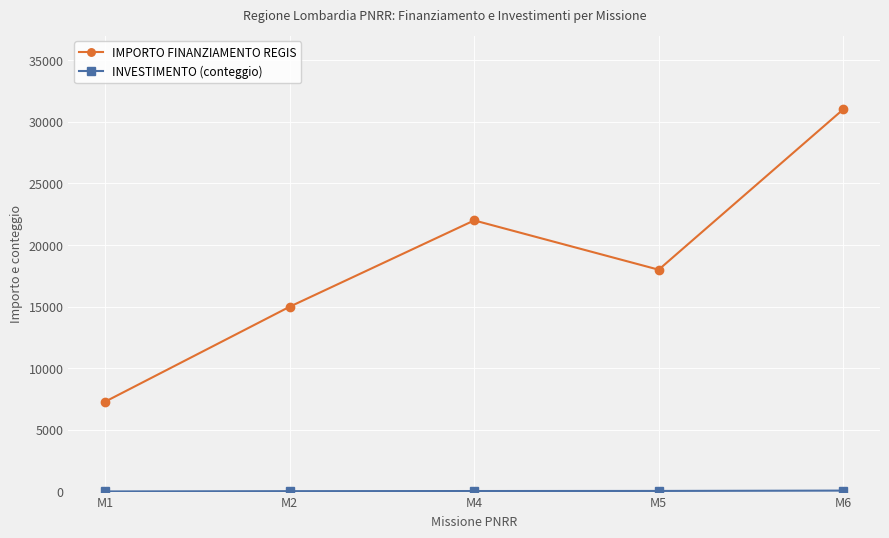

What is the maximum value for IMPORTO FINANZIAMENTO REGIS?

31000